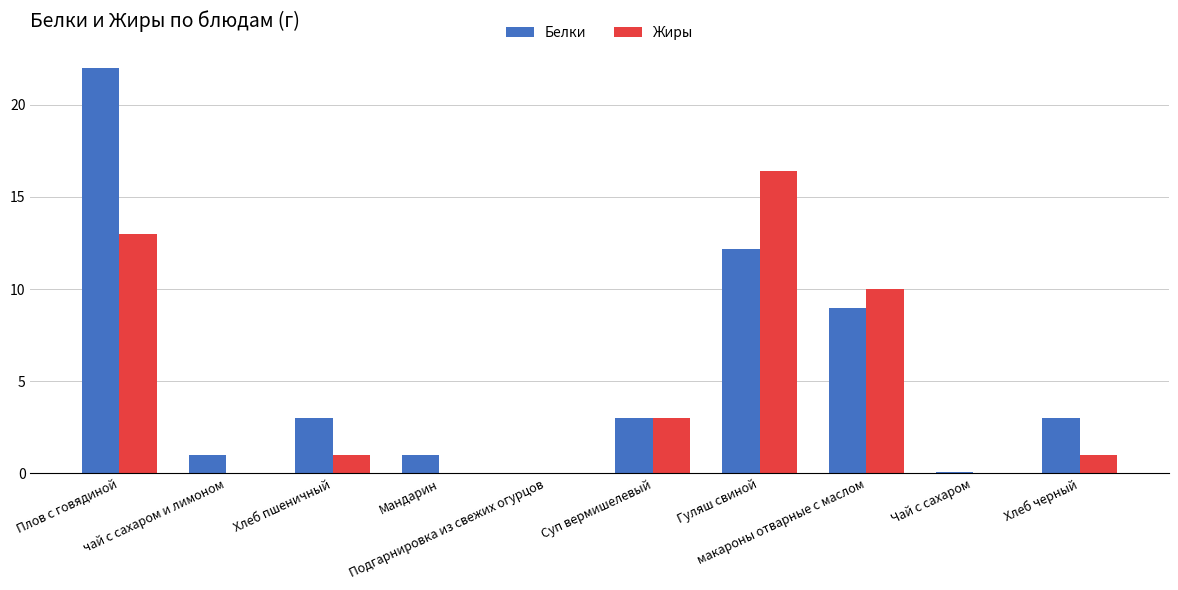

Are the bars horizontal?

No